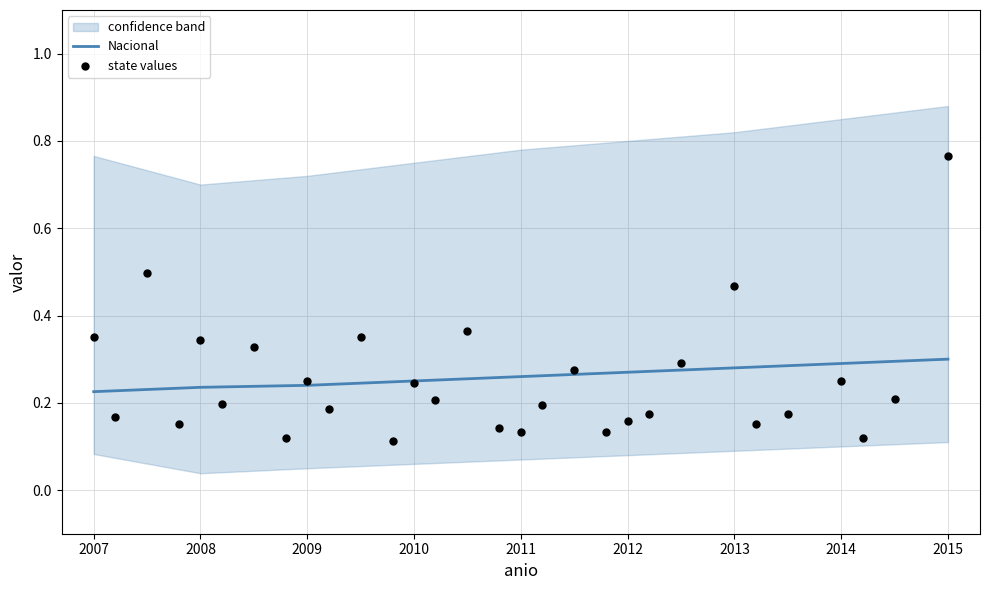

Which series contains the lowest Y value?

lower